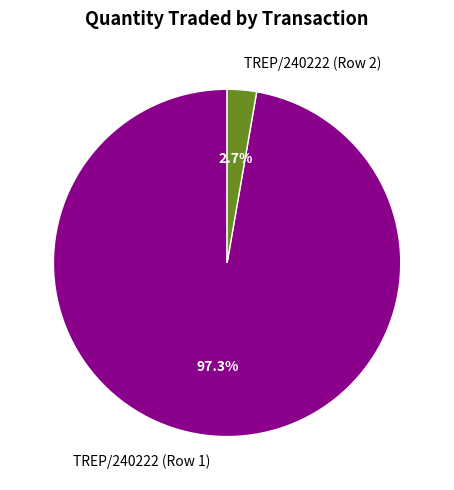

How much of the chart is everything except TREP/240222 (Row 2)?

97.3%